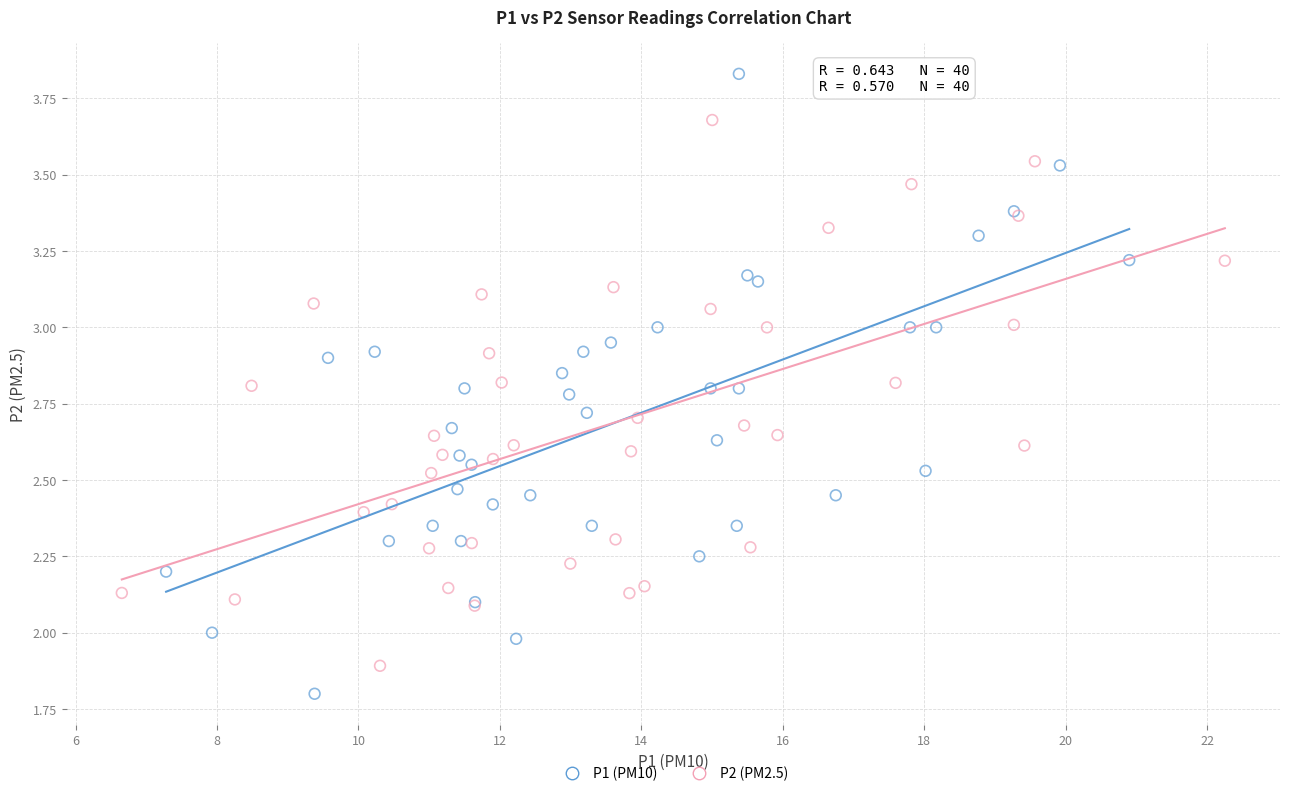

Which series contains the lowest Y value?

P1 (PM10)